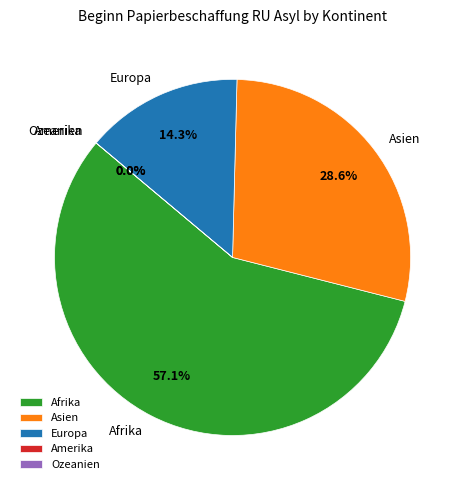

To the nearest percent, what percentage of the pie is Asien?

29%